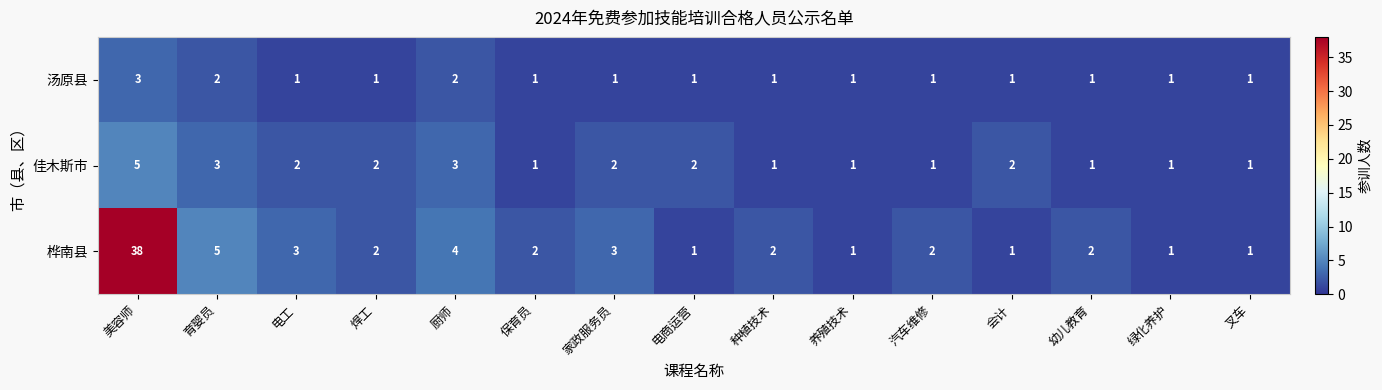

At which category is the sum across all series the highest?

美容师